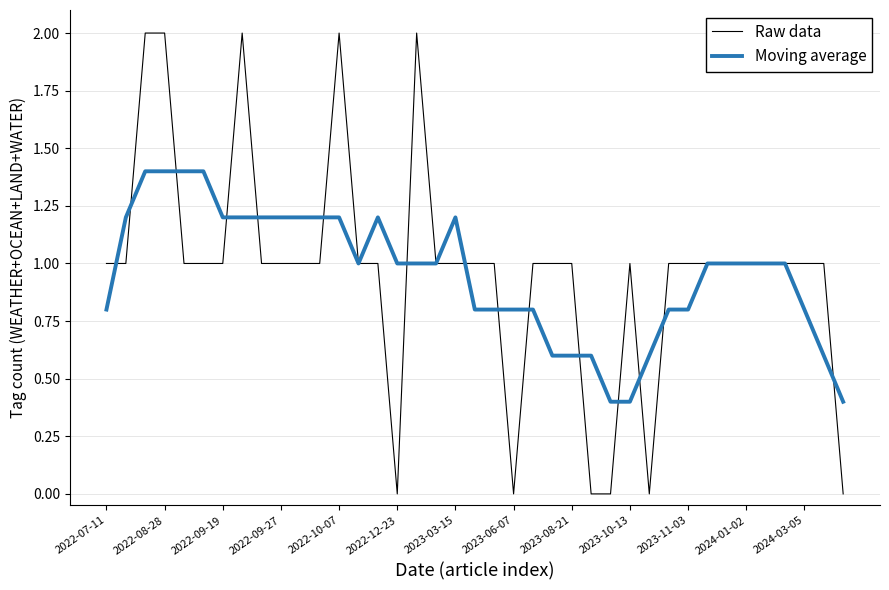

Which series has the largest range (max minus min)?

Raw data